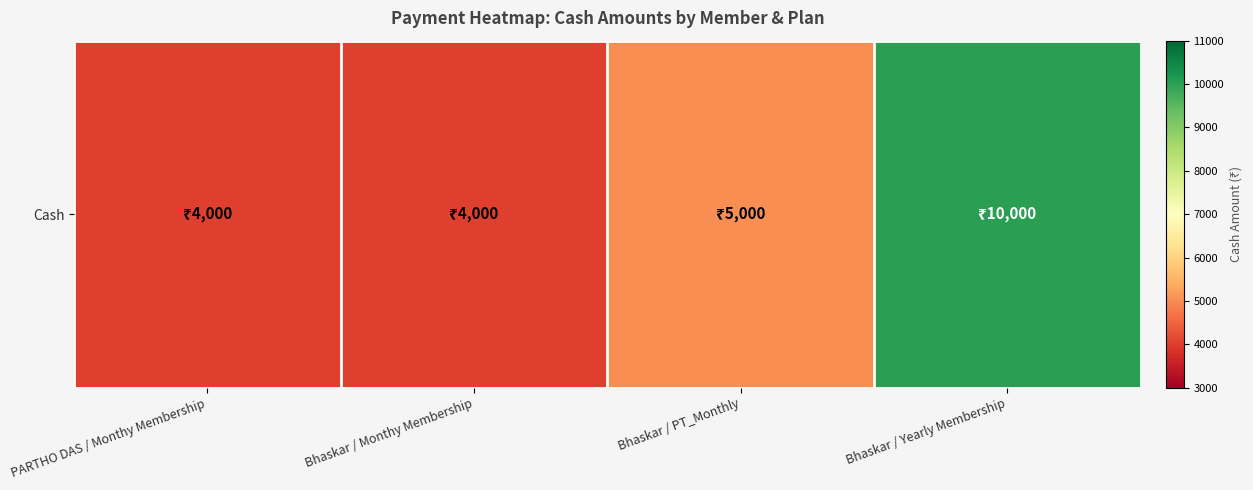

The chart shows a value of 10000 at Bhaskar / Yearly Membership. True or false?

True